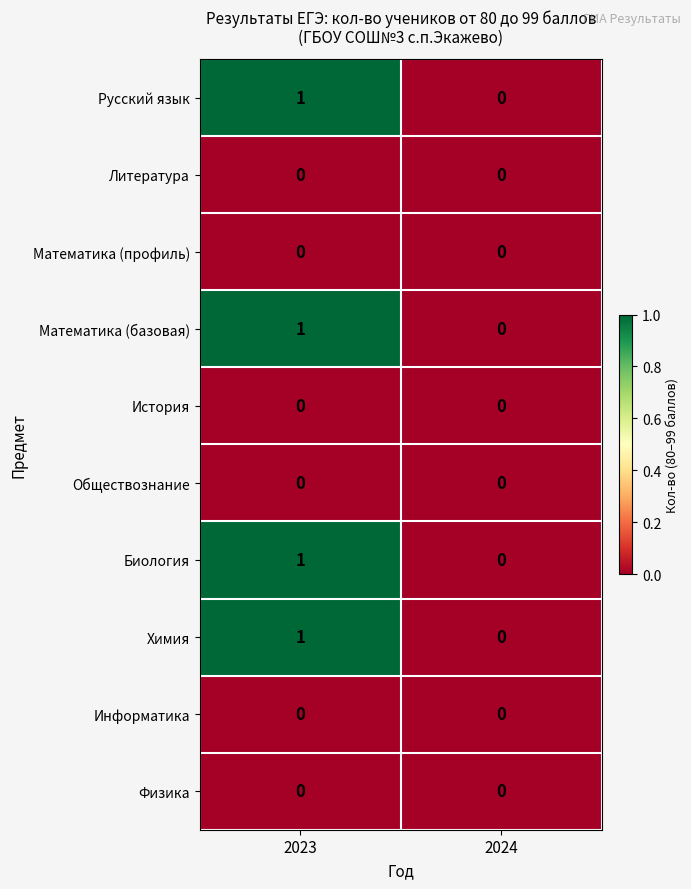

True or false: Обществознание has a value of 0 at 2023.

True